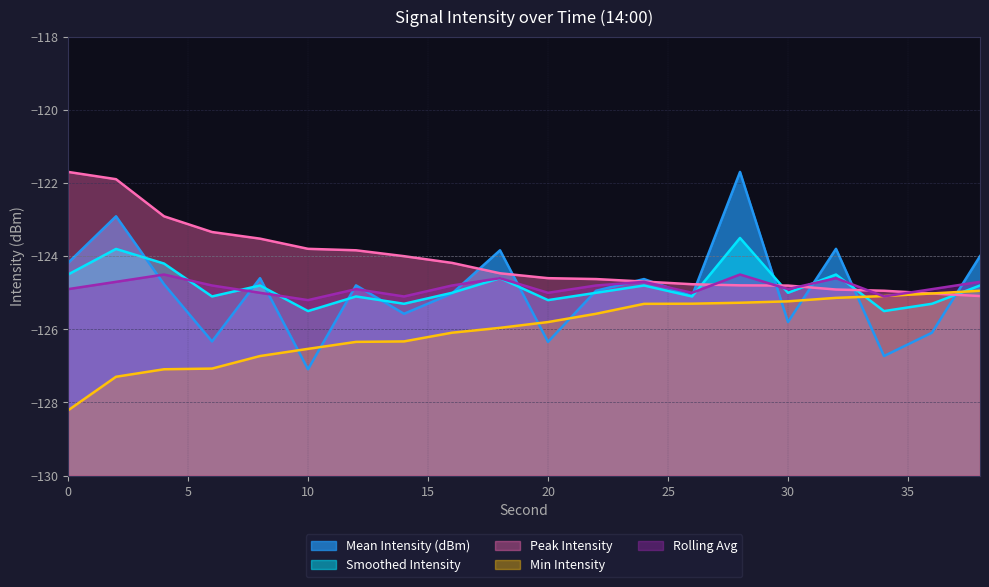

What is the difference between the maximum and minimum values in the Smoothed Intensity series?

2.0